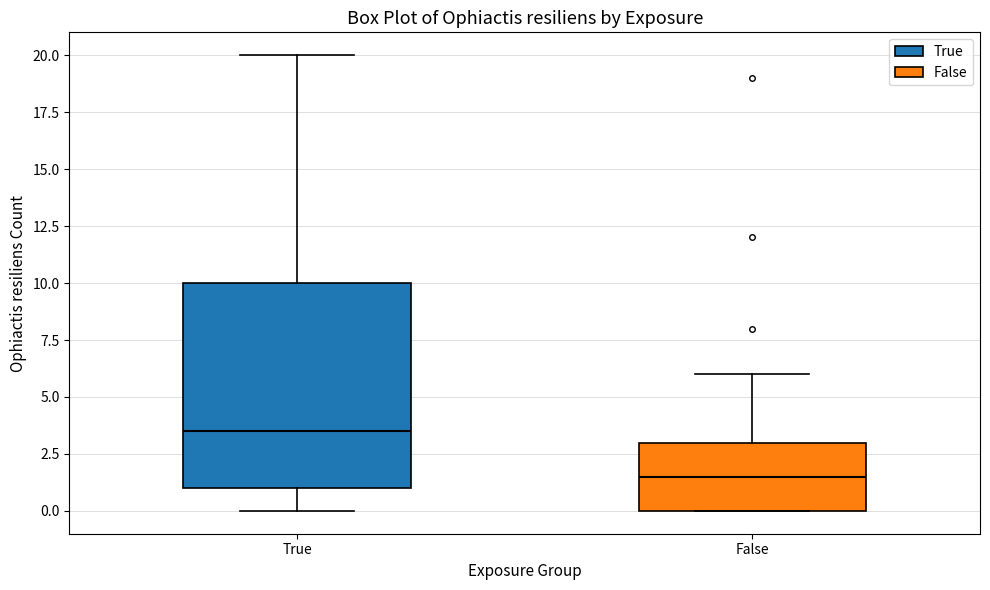

Reading left to right, transcribe this box plot: for each box, give where its median line is, the range the box spans, and where its two whiskers end, as read against the y-axis. The values are not printed on the chart, so give them approximately, as read against the axis.

True: median 3.5, box 1.0 to 10.0, whiskers 0.0 to 20.0
False: median 1.5, box 0.0 to 3.0, whiskers 0.0 to 6.0